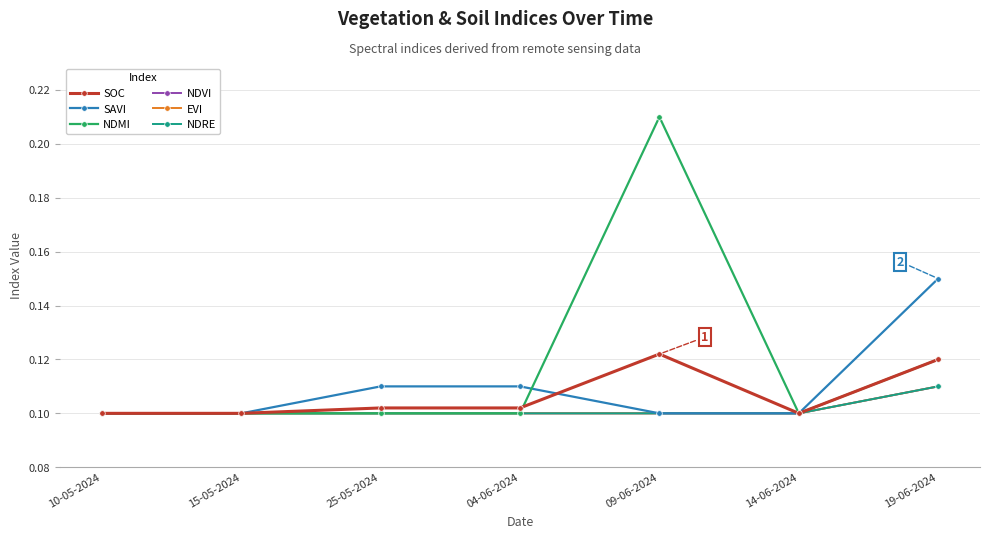

Rank the categories by NDRE value from lowest to highest.

10-05-2024, 15-05-2024, 25-05-2024, 04-06-2024, 09-06-2024, 14-06-2024, 19-06-2024